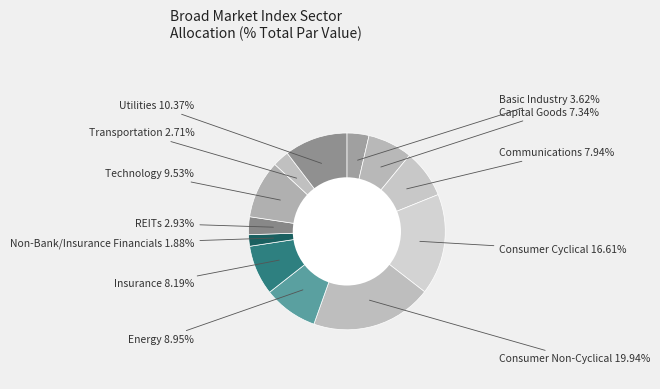

To the nearest percent, what is the difference between the largest and smallest slice percentages?

18%